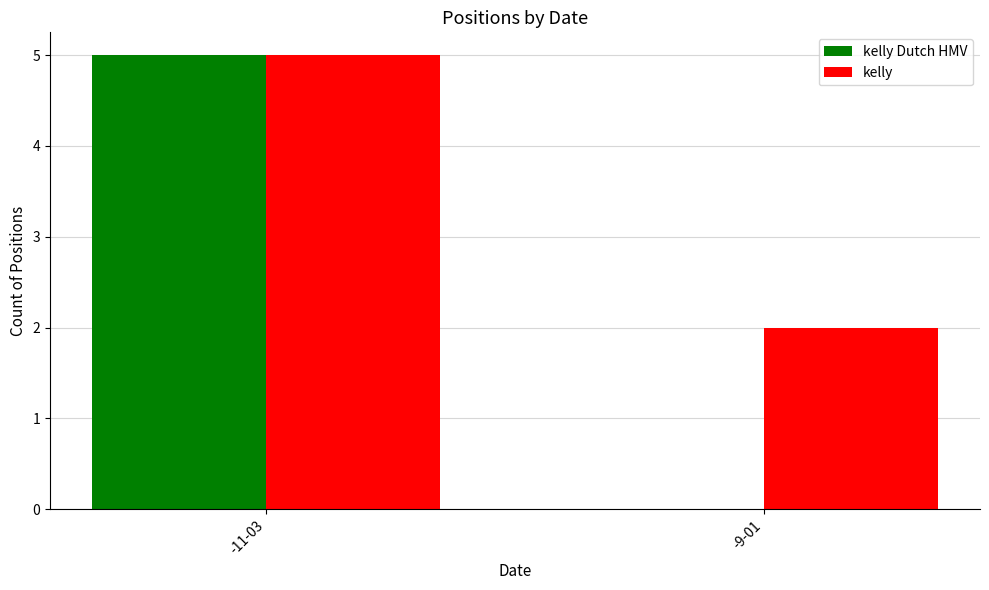

Between -11-03 and -9-01, which series saw the biggest shift?

kelly Dutch HMV